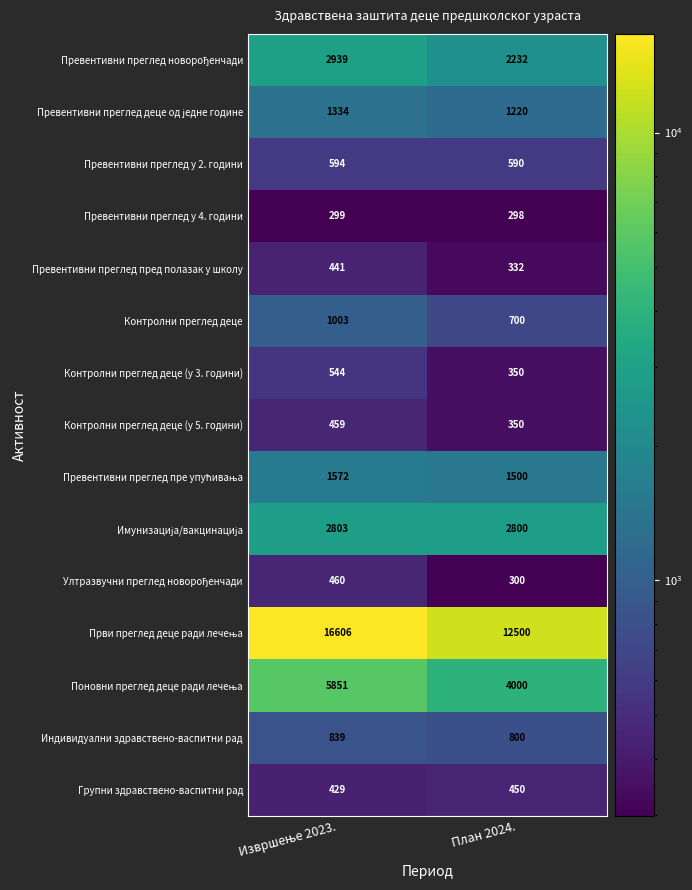

List the labels in order of Контролни преглед деце (у 5. години) value, smallest first.

План 2024., Извршење 2023.